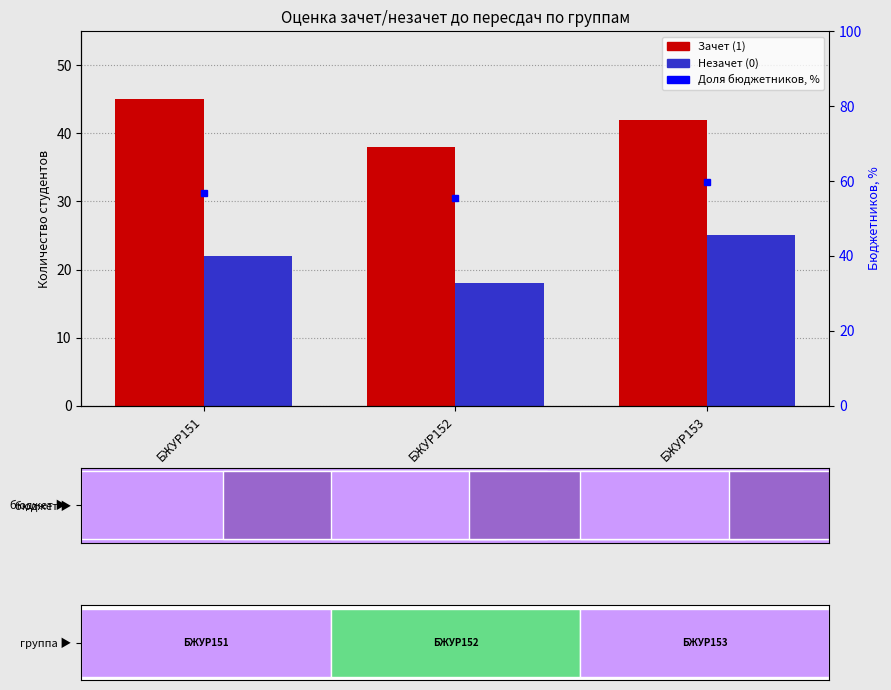

At which label does Зачет (1) reach its minimum?

БЖУР152